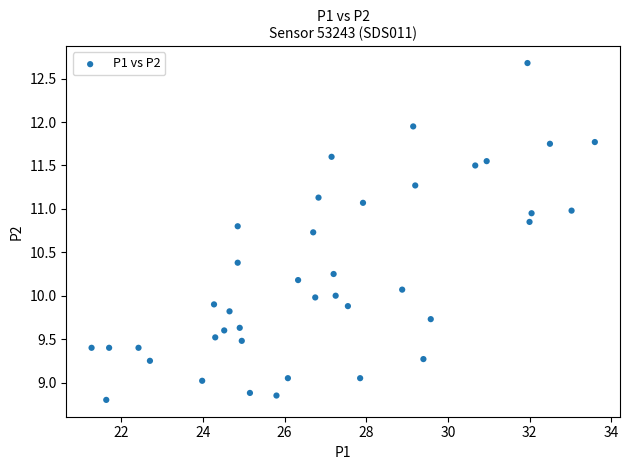

What is the range of Y values (max minus min)?

3.9